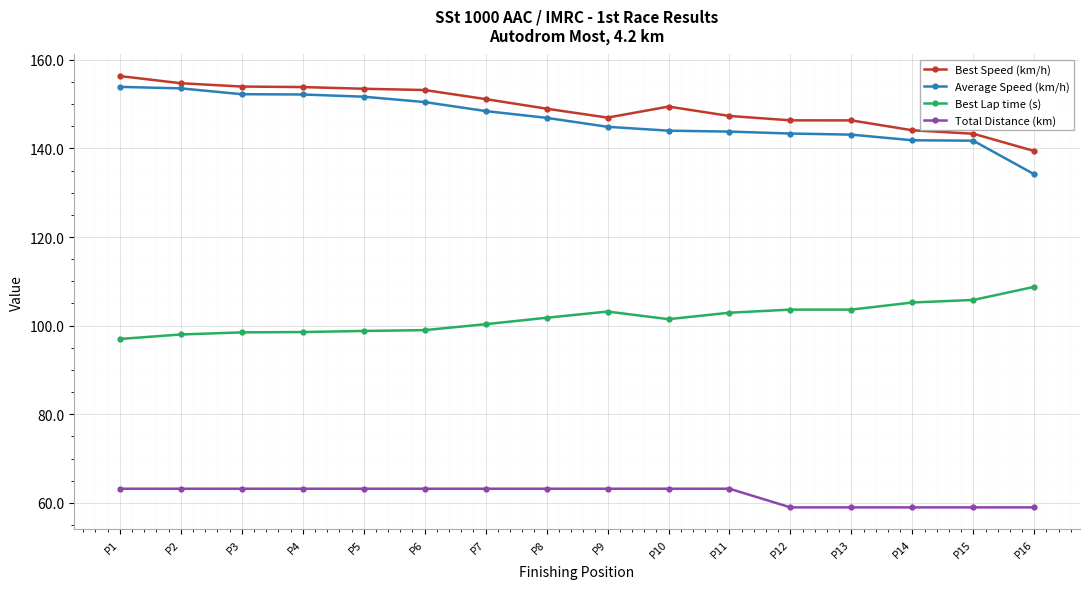

What is the minimum value for Total Distance (km)?

59.0